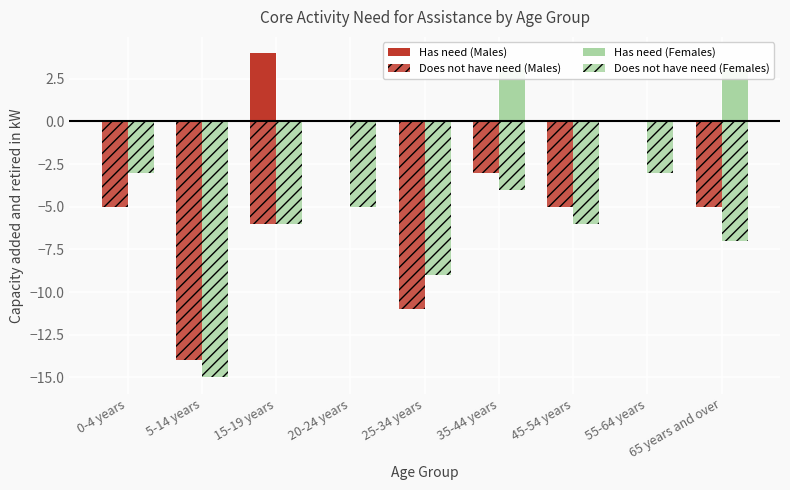

What is the difference between the maximum and second lowest values in the Has need (Males) series?

4